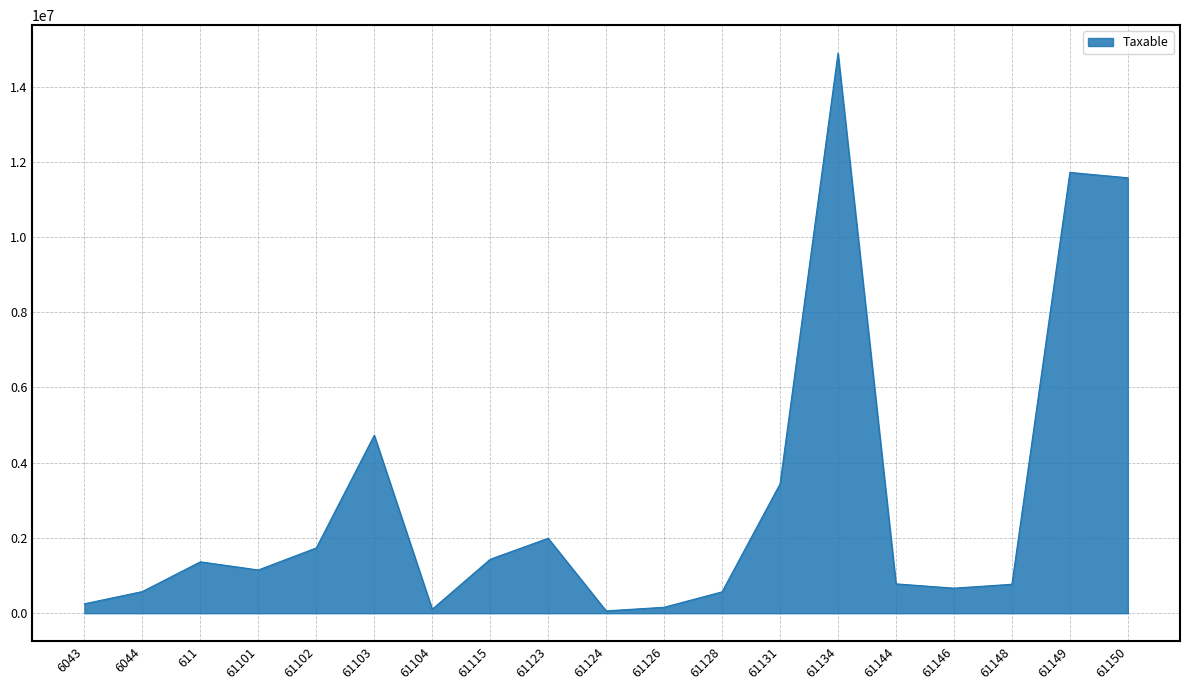

At which label is the value closest to 7474836?

61103